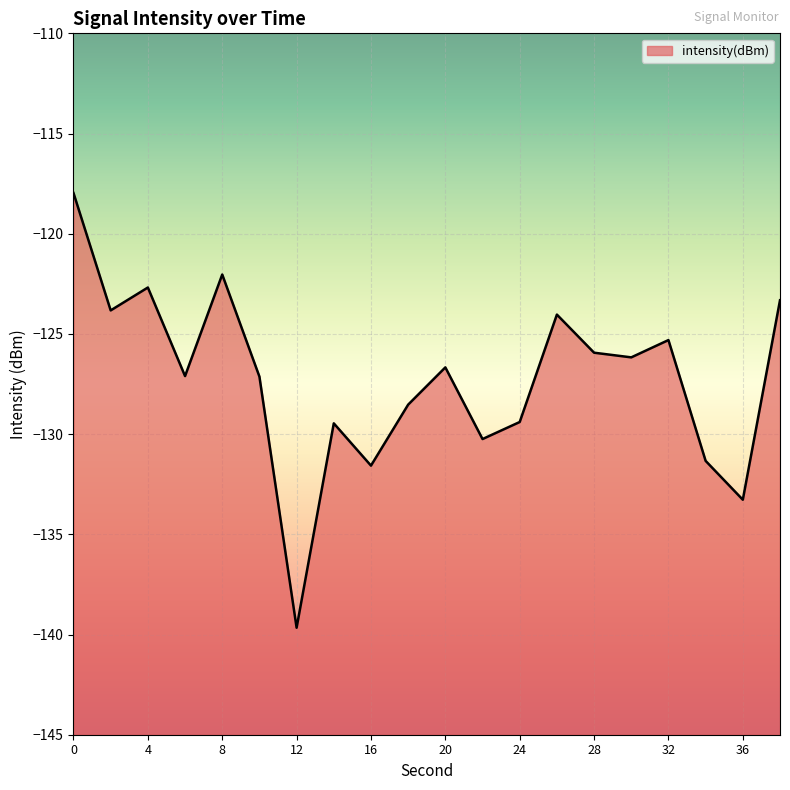

Rank the categories by value from lowest to highest.

12, 36, 16, 34, 22, 14, 24, 18, 10, 6, 20, 30, 28, 32, 26, 2, 38, 4, 8, 0